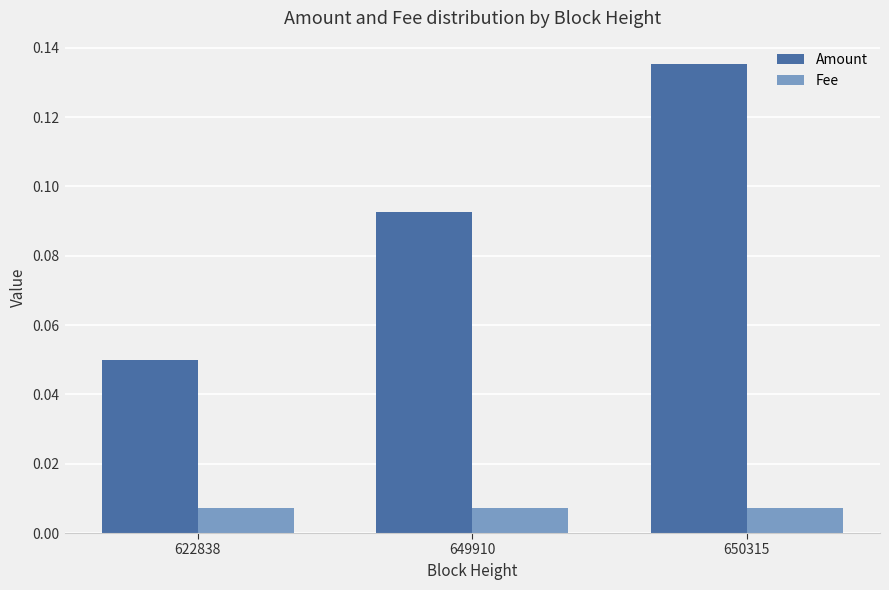

Which series has the widest spread of values?

Amount